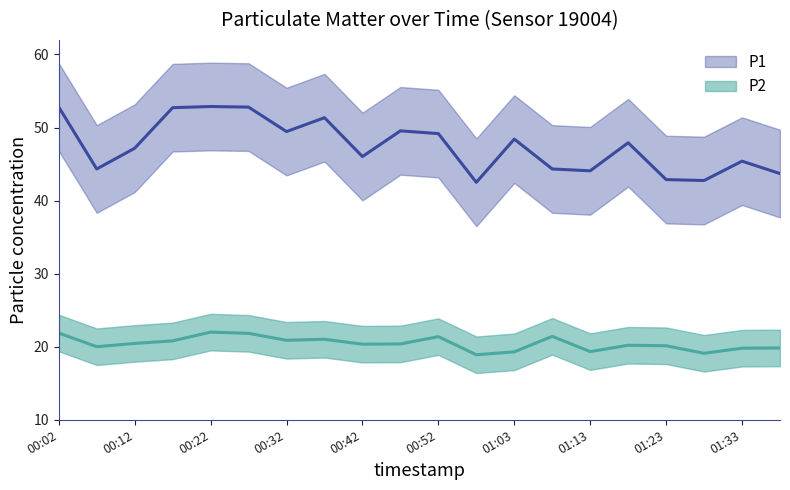

Is it true that P2 equals 19.3 at 01:13?

True